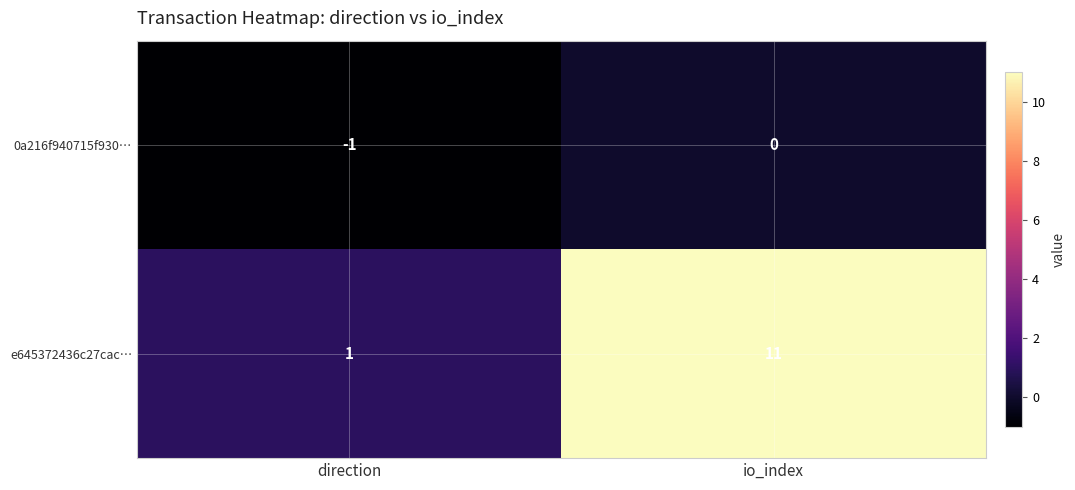

Is it true that 0a216f940715f930… equals 0 at io_index?

True